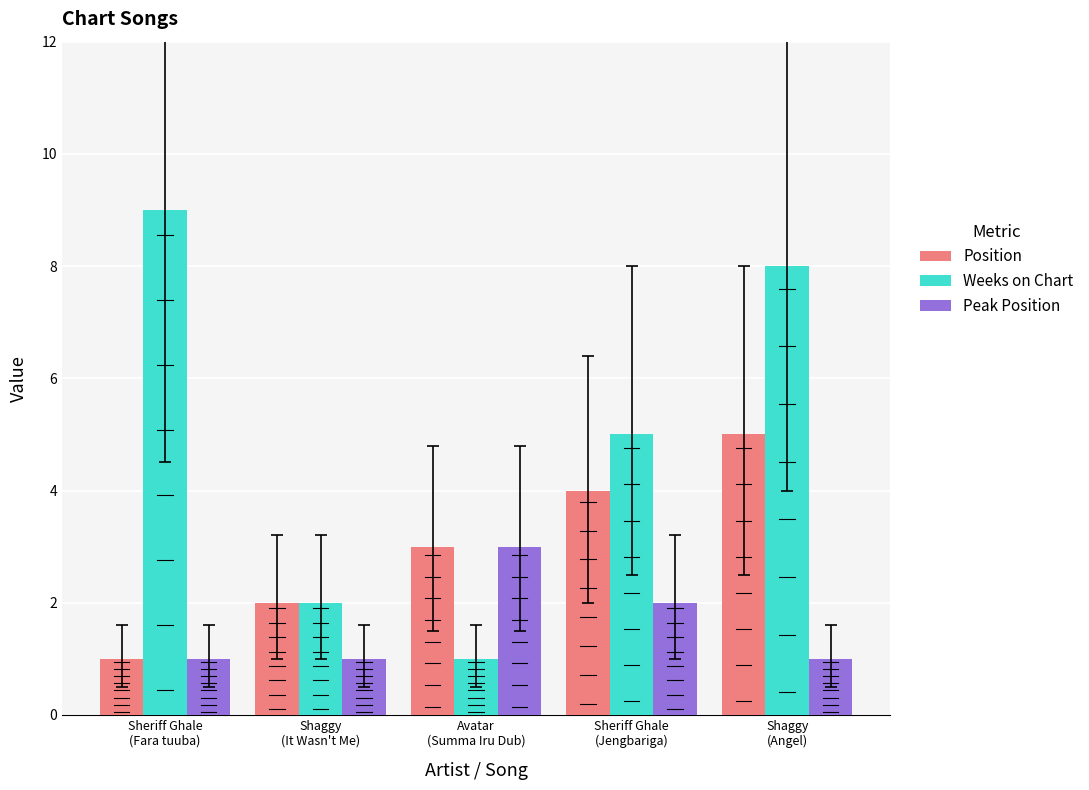

What is the average value of the Peak Position series?

2